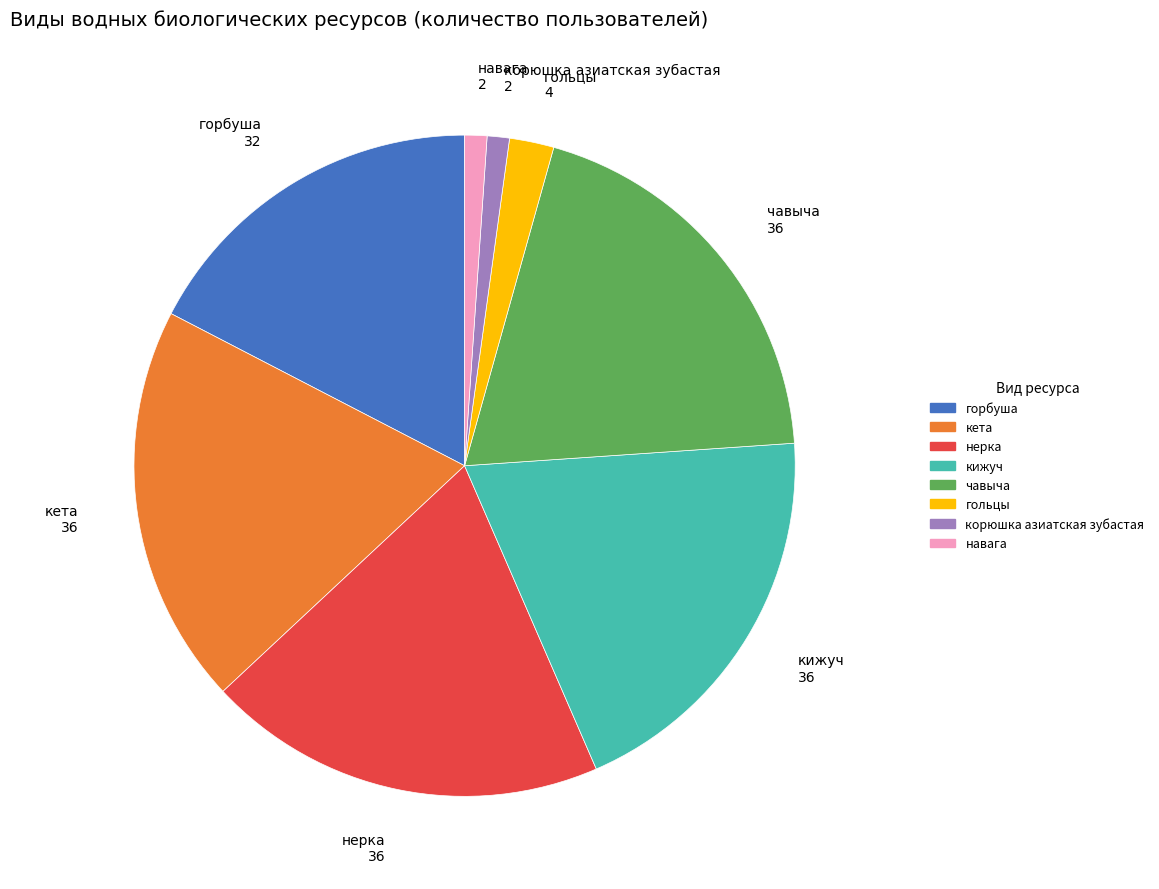

Is the sum of кижуч and нерка greater than half?

No